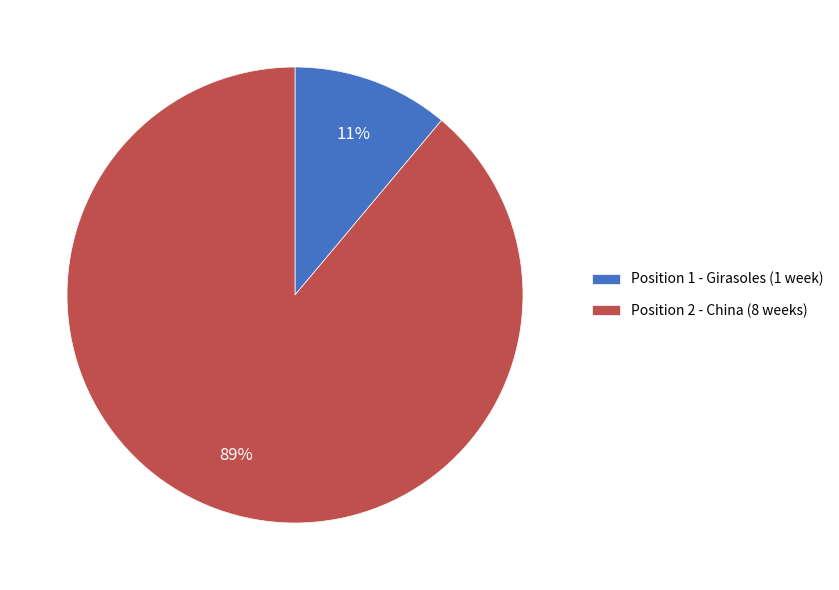

What is the majority slice?

Position 2 - China (8 weeks)